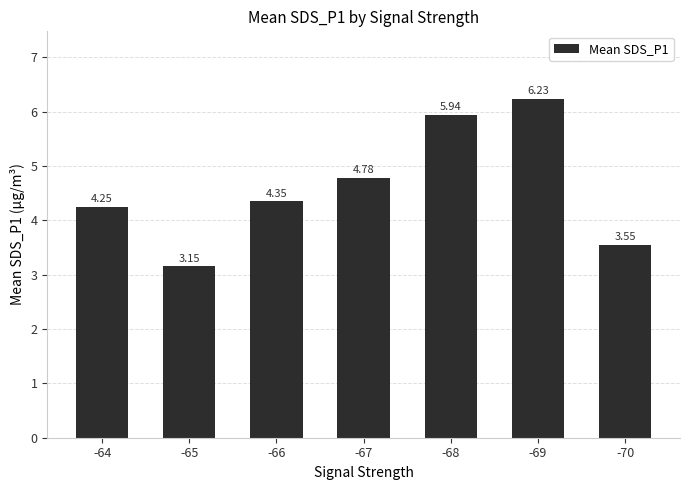

What is the sum of the values at -65 and -66?

7.5